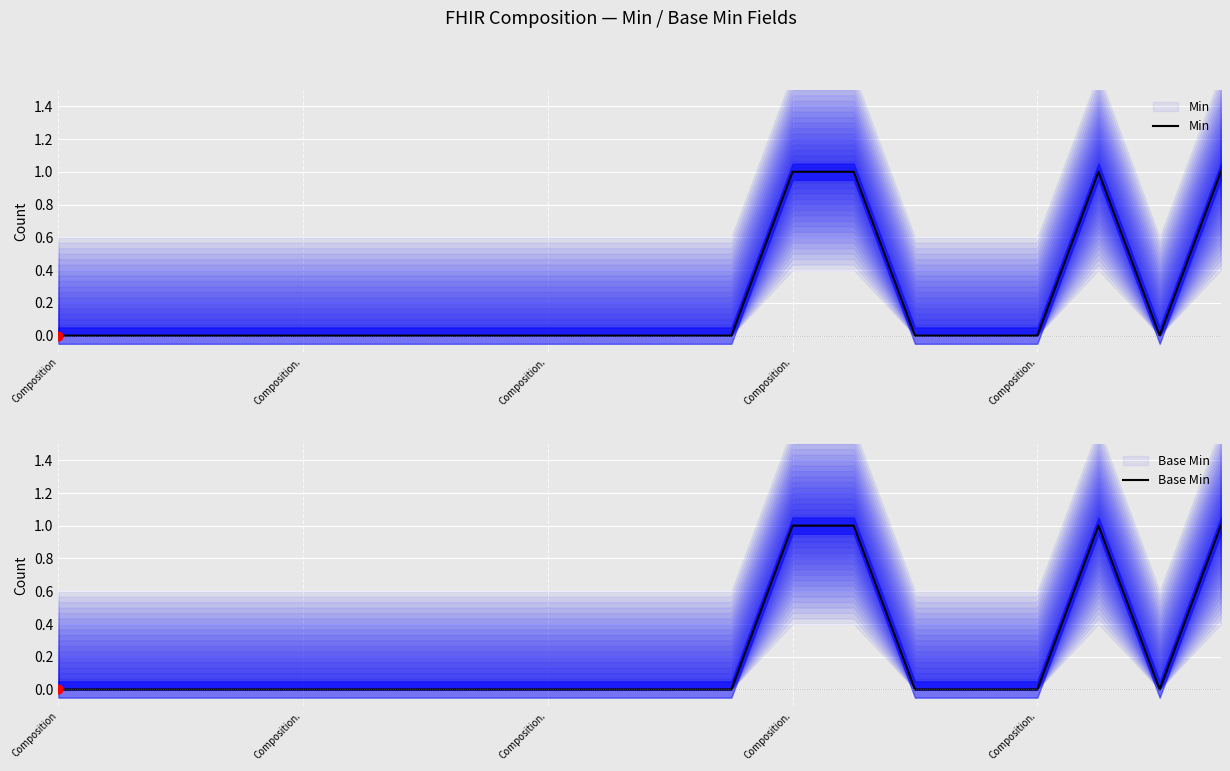

Is the value of Base Min at Composition. greater than the value of Min at 5?

No